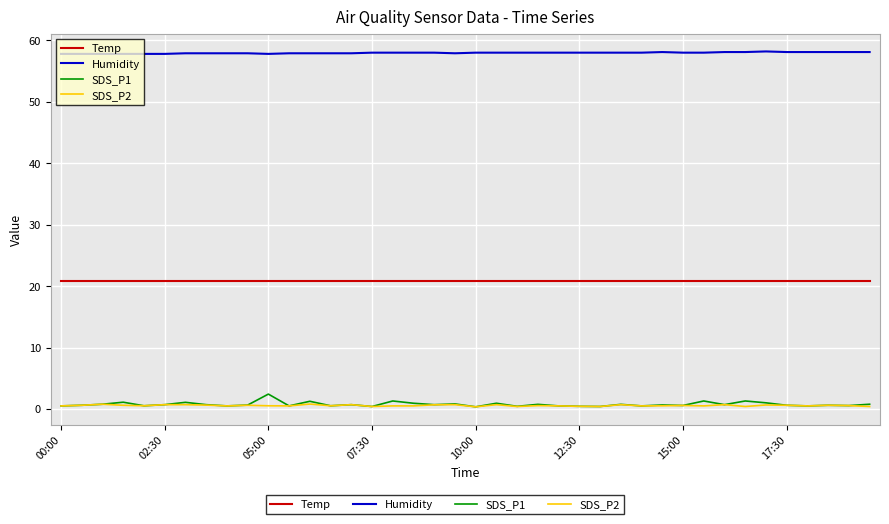

Which series has the largest total across all categories?

Humidity